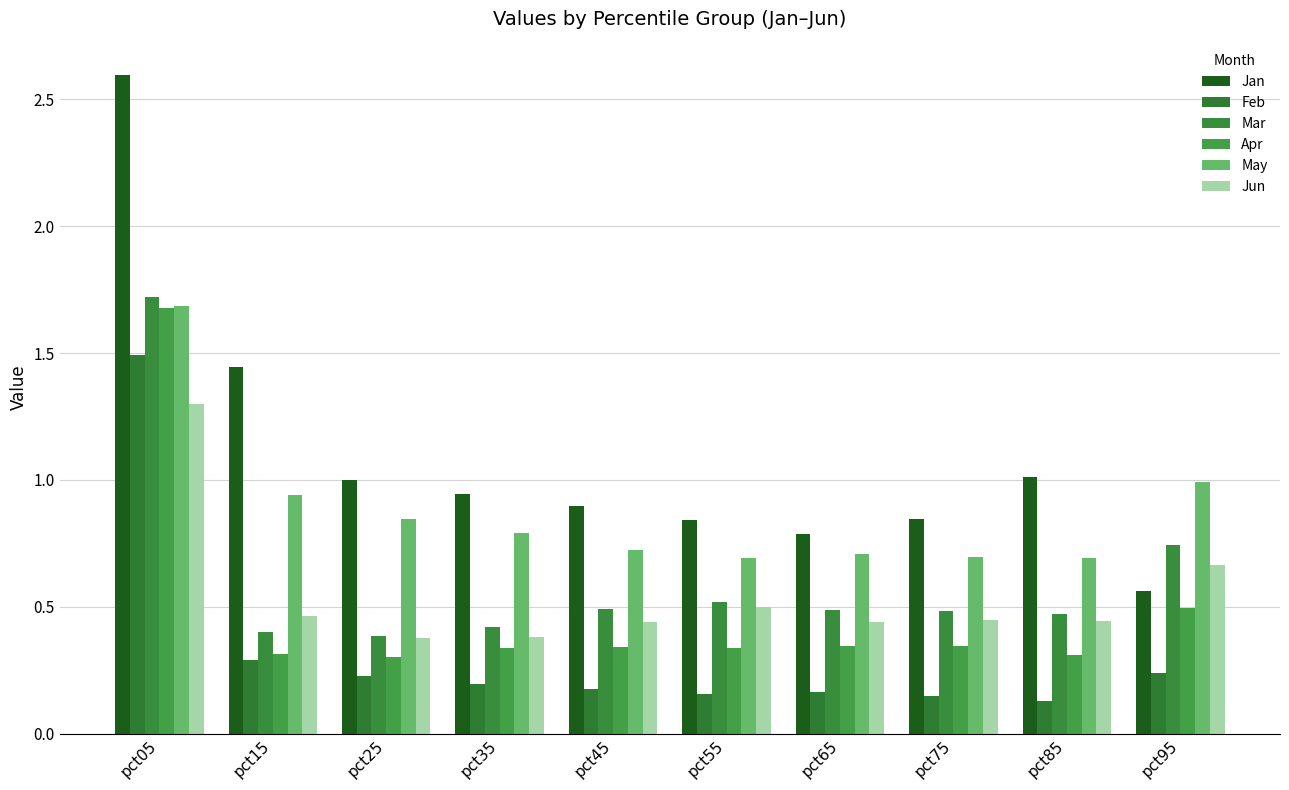

Where is May nearest to the value 1?

pct95